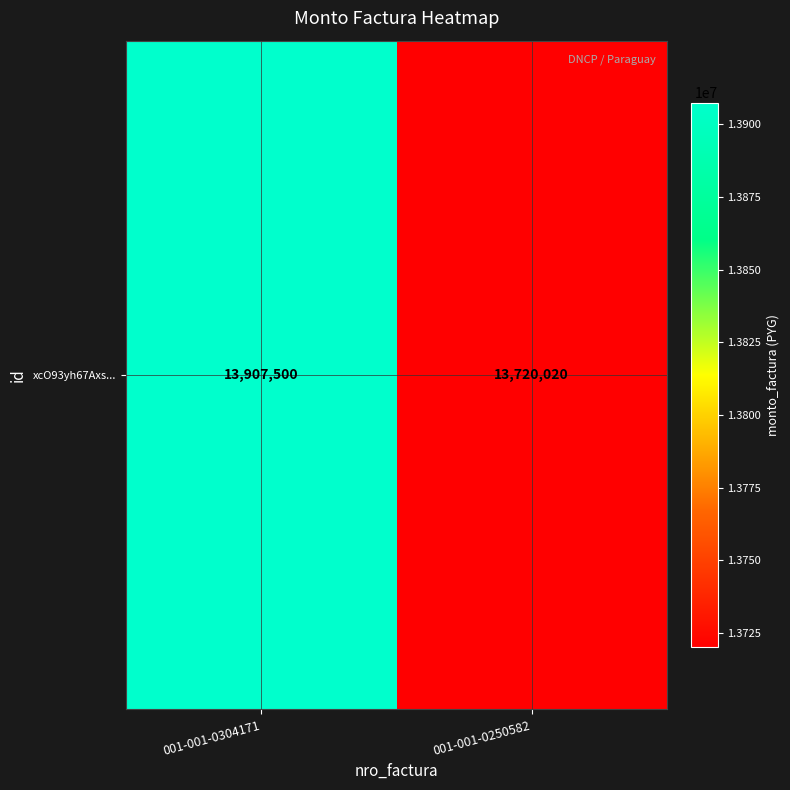

True or false: the data shows 8582979 at 001-001-0250582.

False